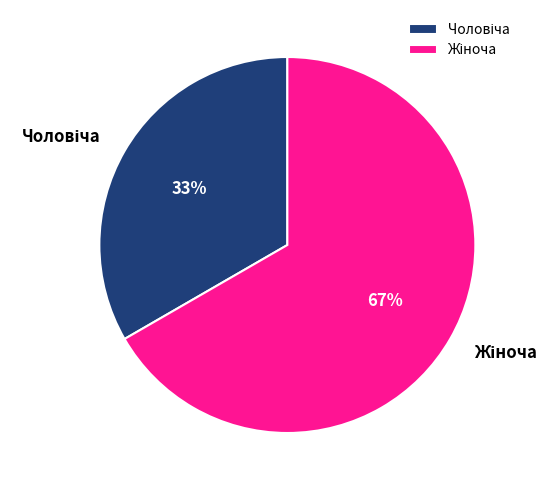

Is there any slice that represents more than half of the pie?

Yes